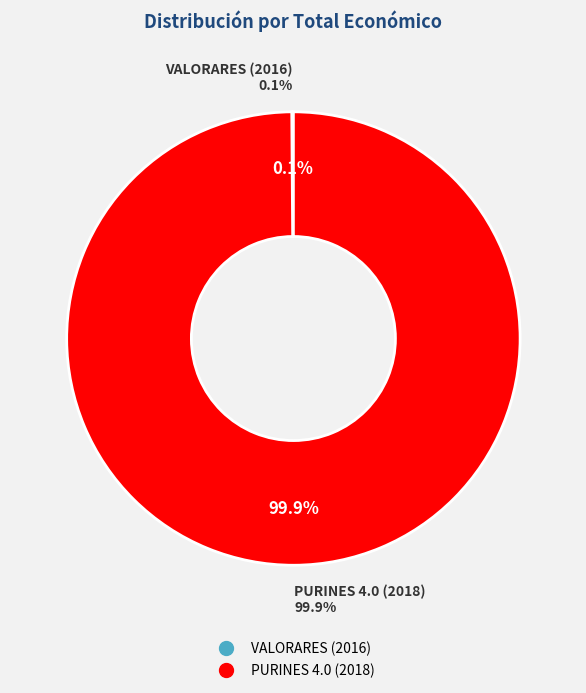

Which slice is the largest?

PURINES 4.0 (2018)